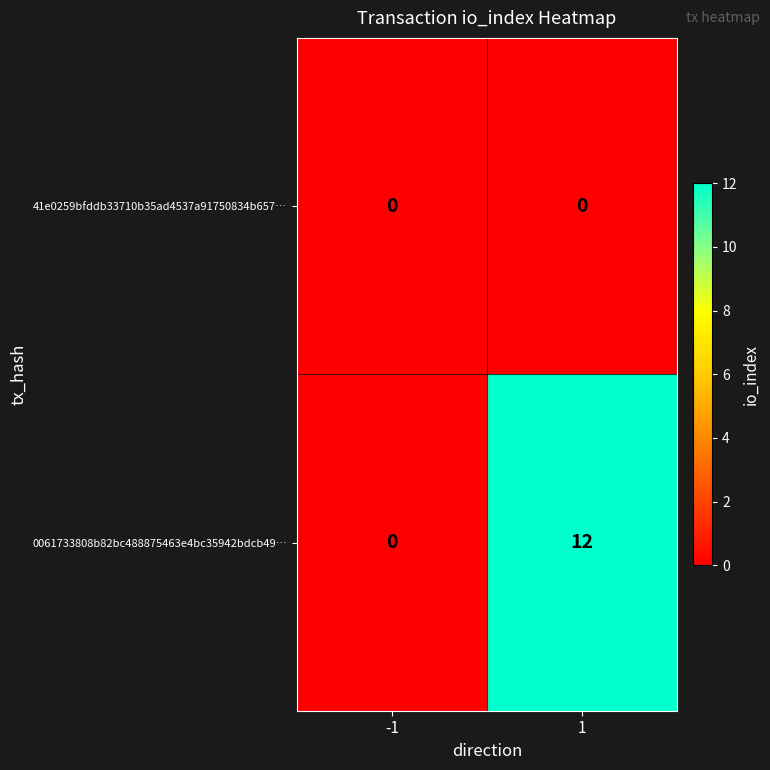

Count the number of data series in this chart.

2